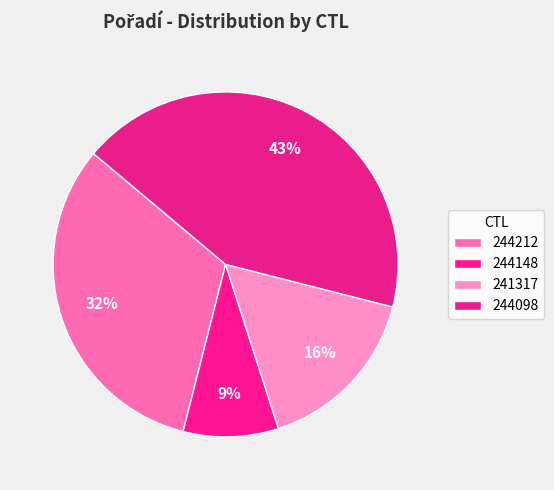

How many segments does this pie chart have?

4